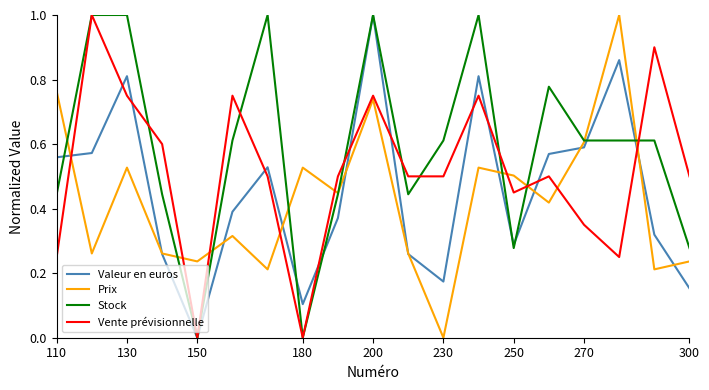

Does the chart have visible grid lines?

No